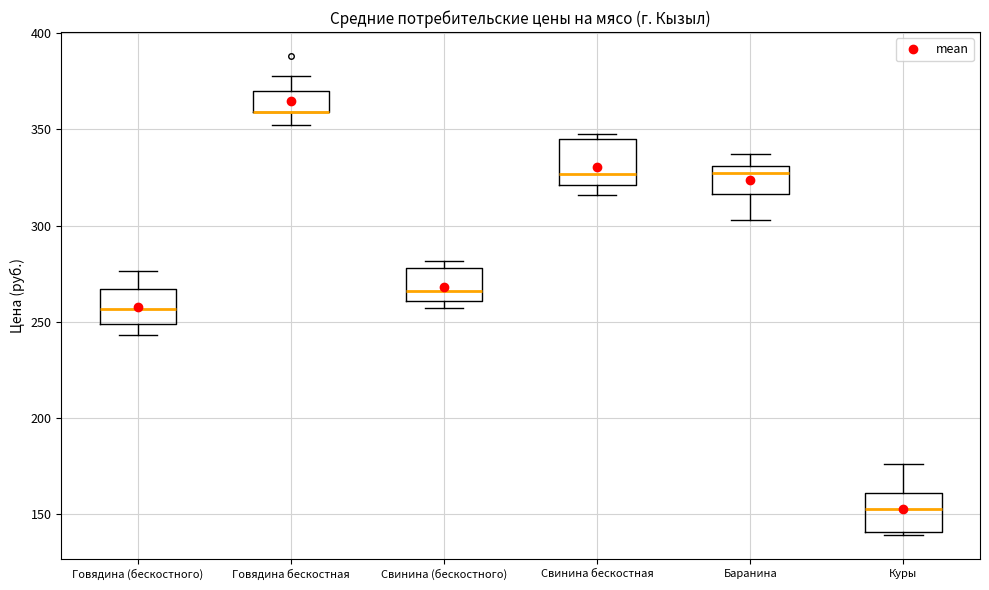

Where does the lower whisker of the box for Говядина (бескостного) end on the y-axis? The values are not printed on the chart, so give them approximately, as read against the axis.

245